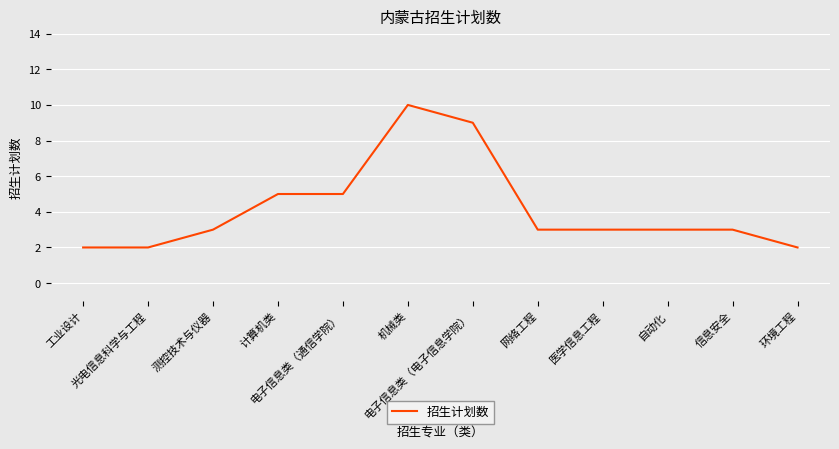

What is the difference between the maximum and minimum values?

8